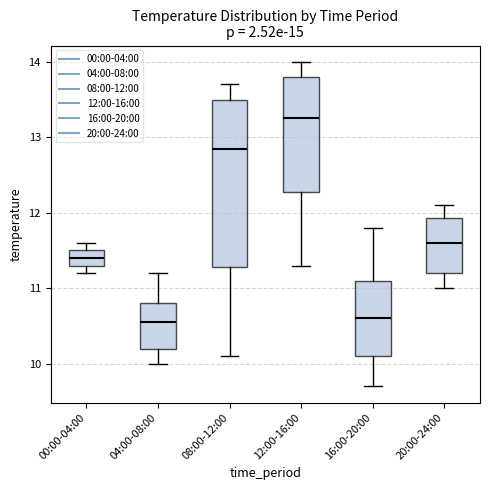

Where is the lower edge of the box for 04:00-08:00 on the y-axis? The values are not printed on the chart, so give them approximately, as read against the axis.

10.2